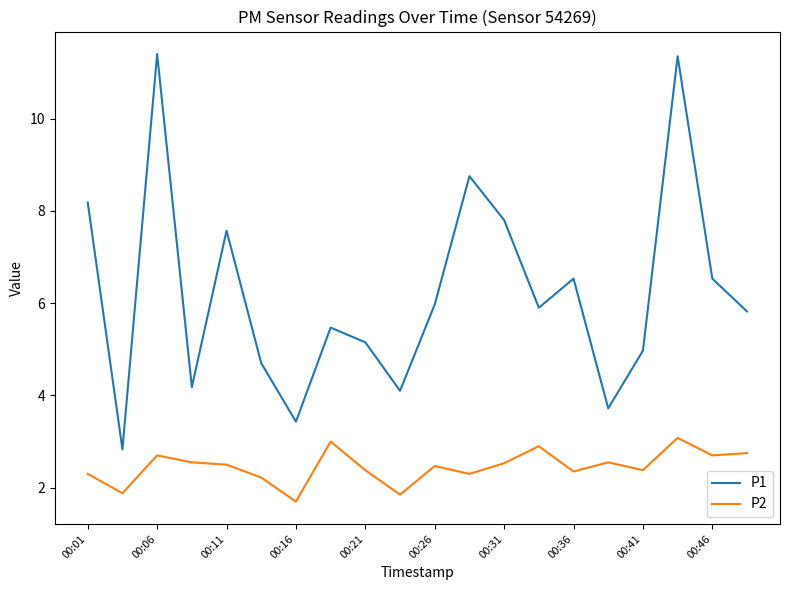

What is the maximum value shown in the chart?

11.4